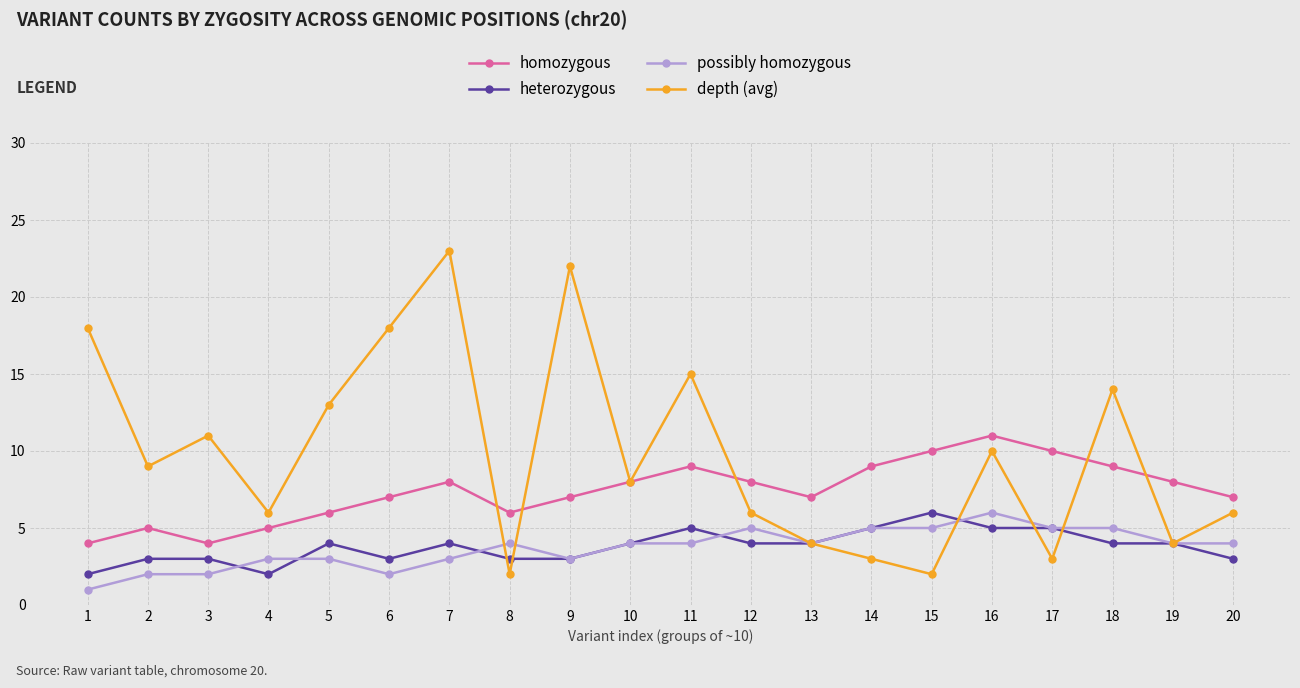

At which category is the sum across all series the highest?

7